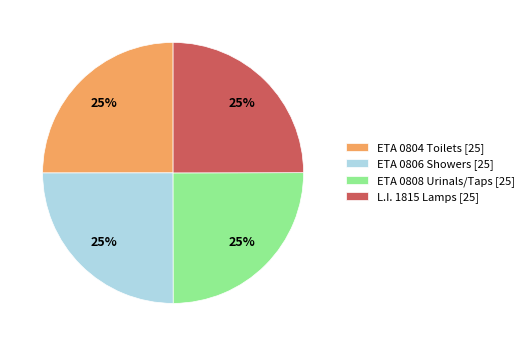

To the nearest percent, what percentage of the pie is ETA 0804 Toilets [25]?

25%